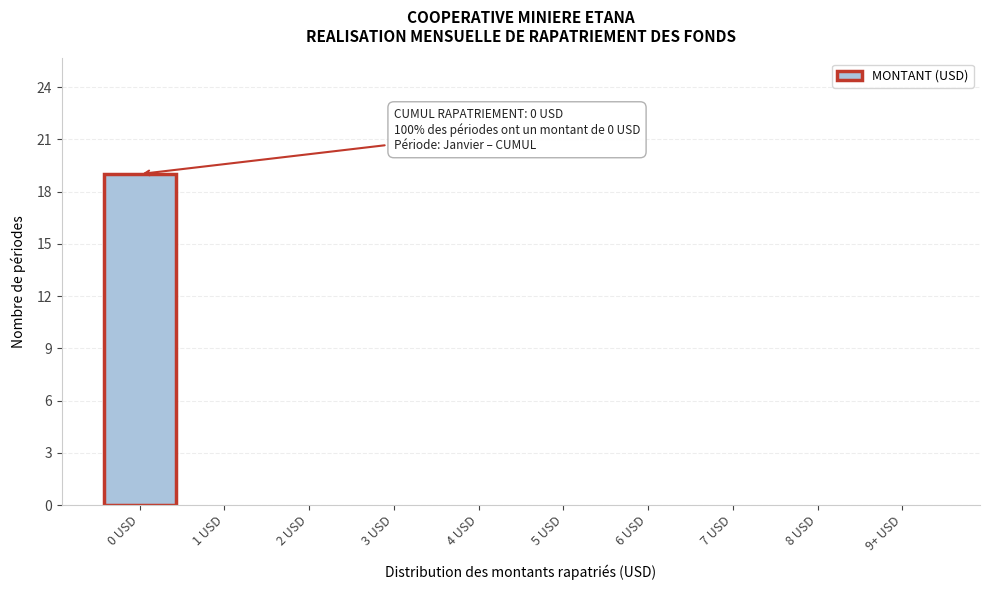

Reading left to right, transcribe all the data shown in this chart.

0 USD=19	1 USD=0	2 USD=0	3 USD=0	4 USD=0	5 USD=0	6 USD=0	7 USD=0	8 USD=0	9+ USD=0